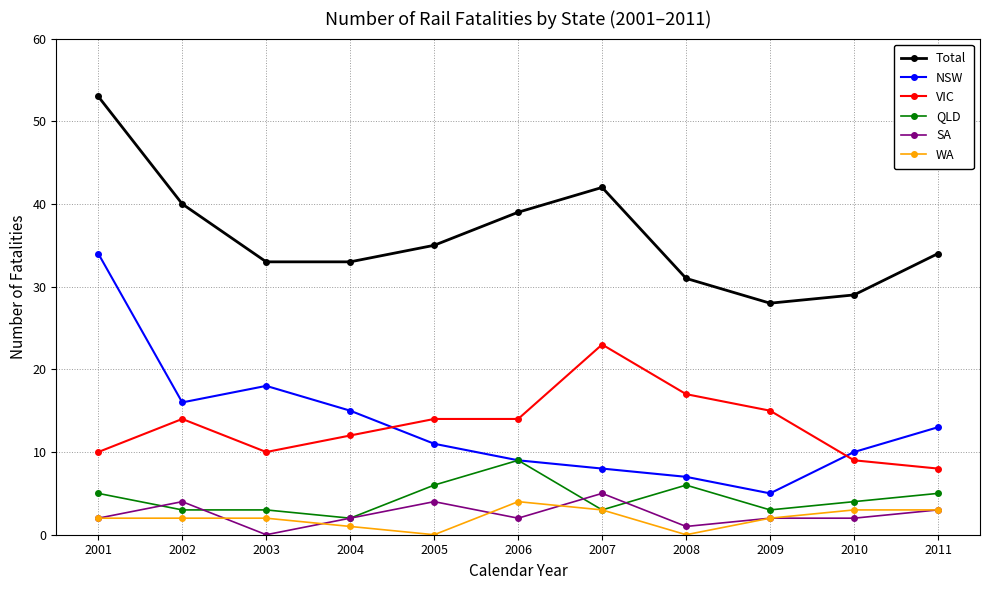

True or false: NSW has more than 0 points higher than both neighbors.

True